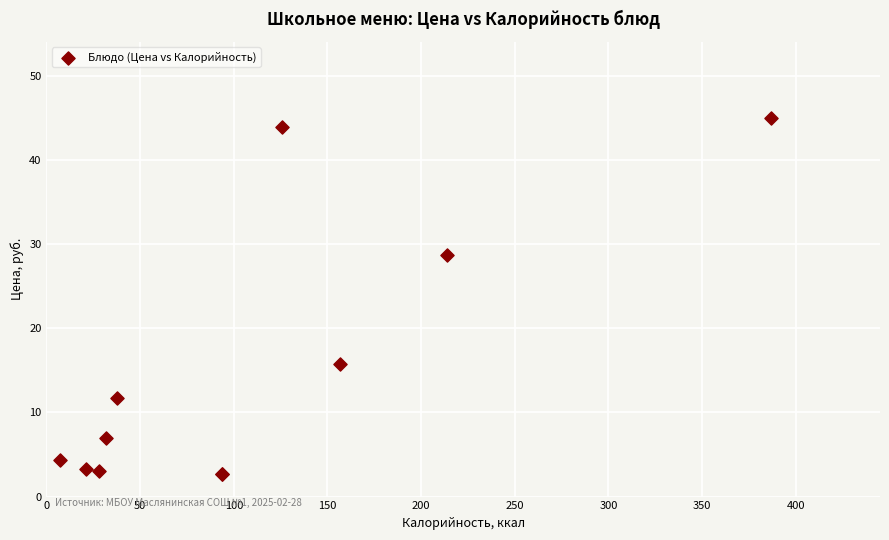

What Y value in the scatter plot is closest to 23?

28.7